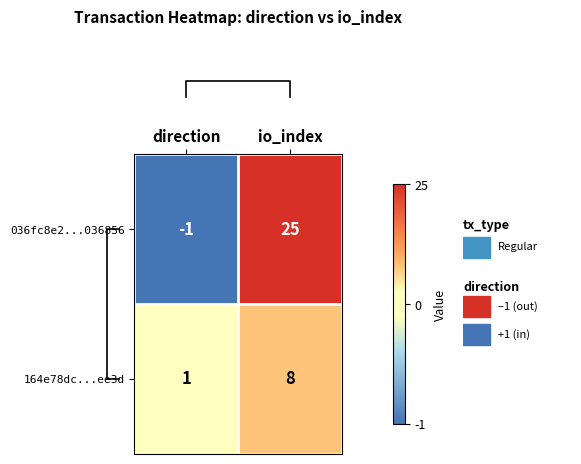

What is the sum of the 164e78dc...ee3d values at direction and io_index?

9